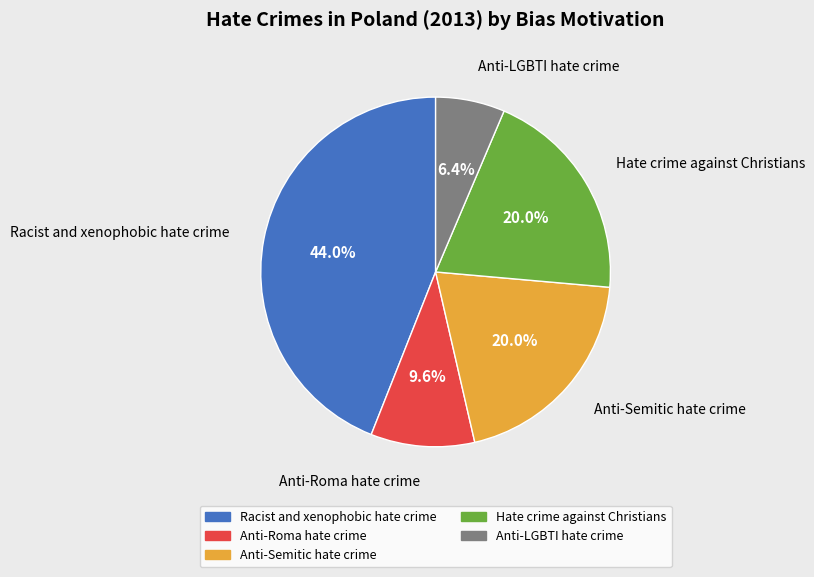

To the nearest percent, what is the difference between the largest and smallest slice percentages?

38%